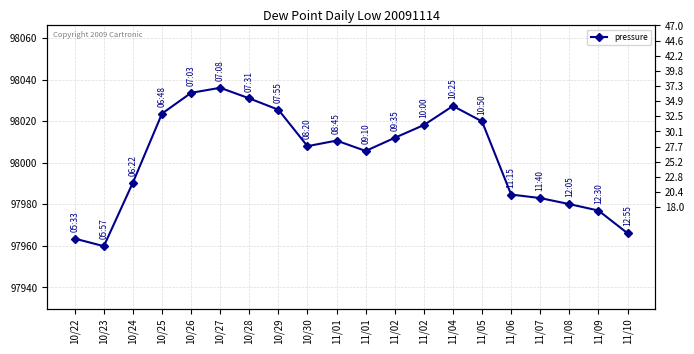

How many lines are shown in the chart?

1